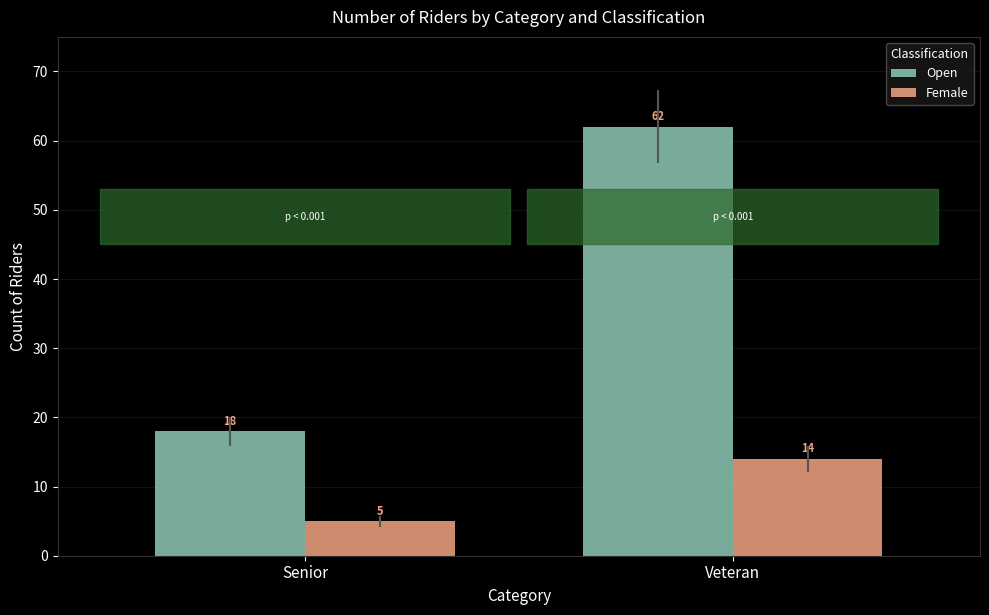

What is the minimum value for Female?

5